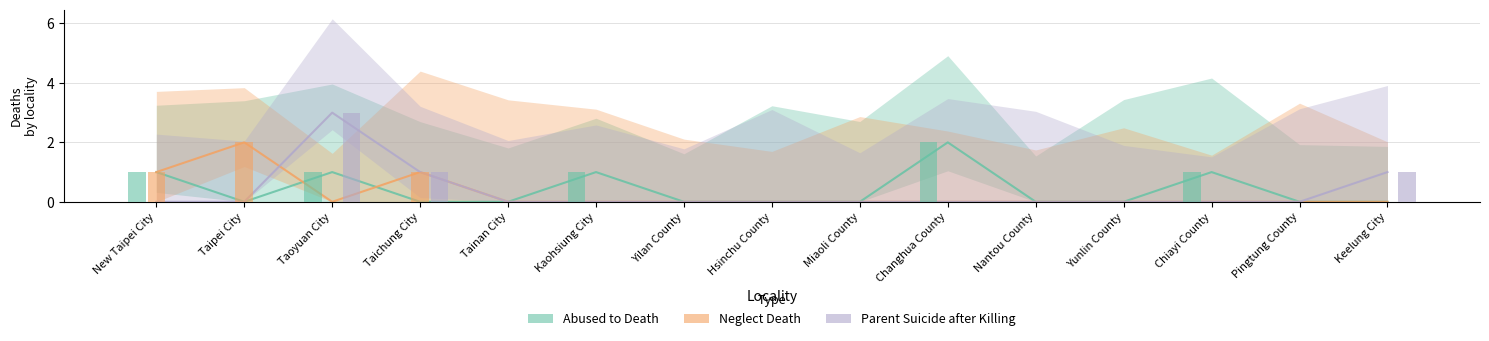

Is it true that Abused to Death equals -1 at Miaoli County?

False